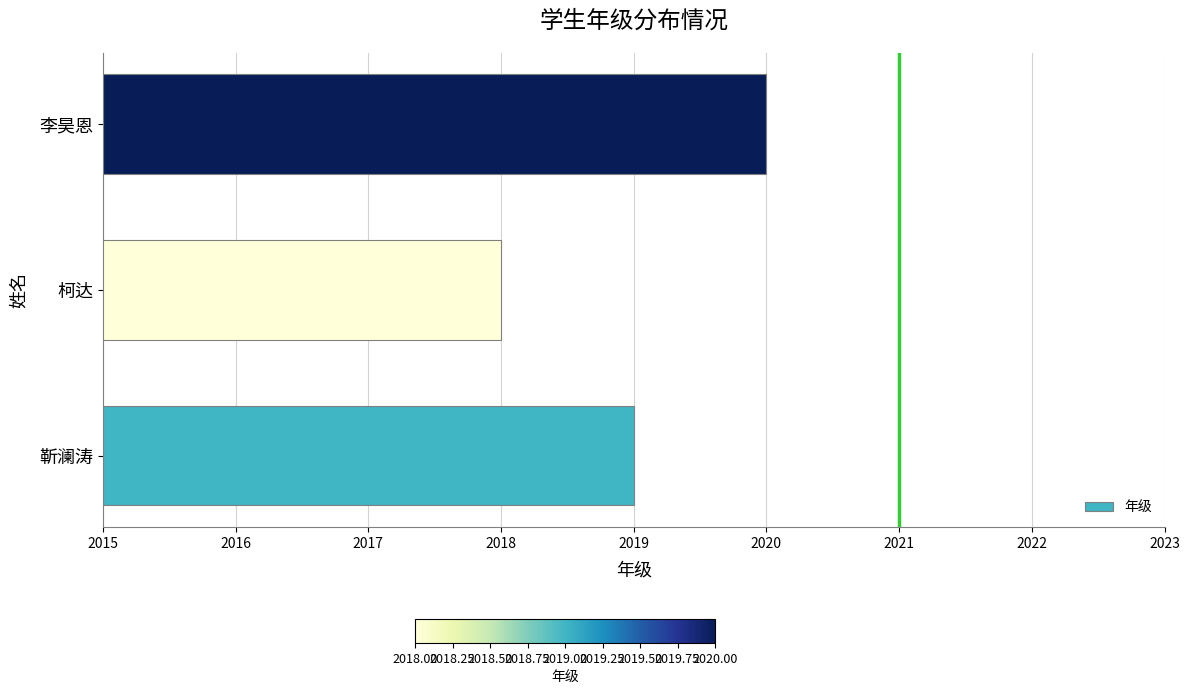

Is it true that the value at 靳澜涛 is 2019?

True